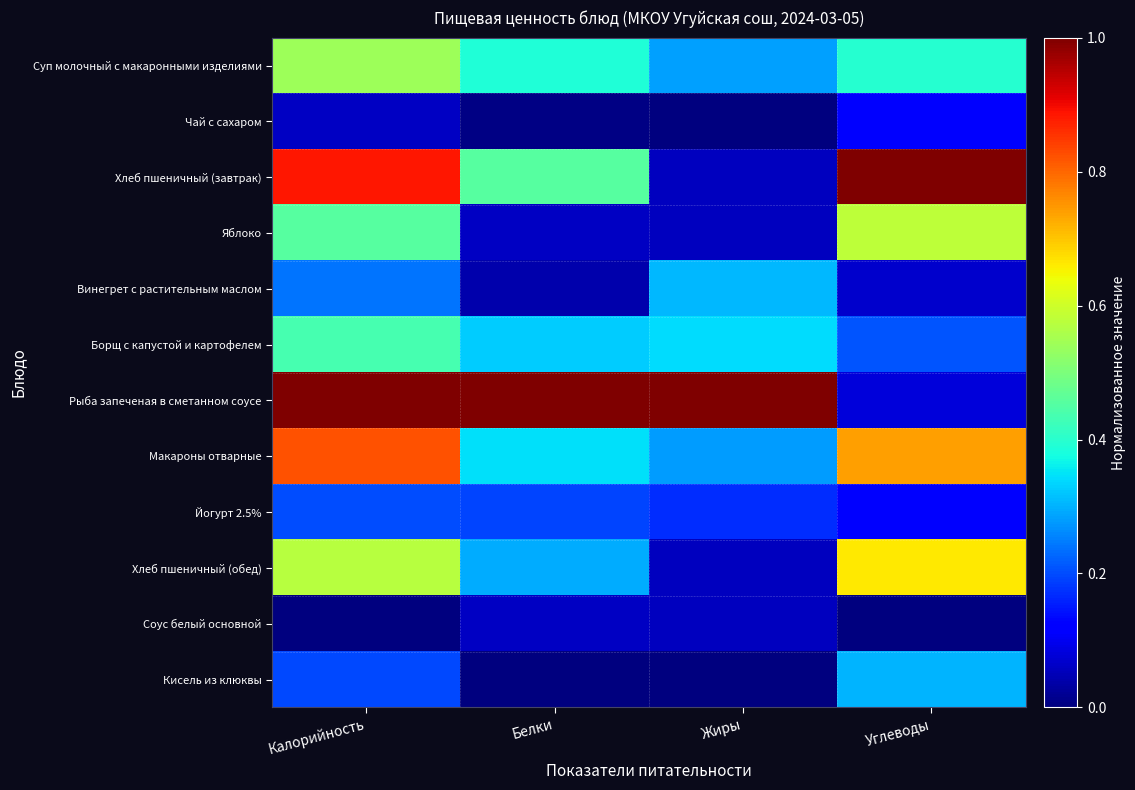

Reading right to left, extract all data points from this chart.

Суп молочный с макаронными изделиями: Углеводы=0.4	Жиры=0.3	Белки=0.4	Калорийность=0.5
Чай с сахаром: Углеводы=0.1	Жиры=0.0	Белки=0.0	Калорийность=0.1
Хлеб пшеничный (завтрак): Углеводы=1.0	Жиры=0.1	Белки=0.5	Калорийность=0.9
Яблоко: Углеводы=0.6	Жиры=0.1	Белки=0.1	Калорийность=0.5
Винегрет с растительным маслом: Углеводы=0.1	Жиры=0.3	Белки=0.0	Калорийность=0.2
Борщ с капустой и картофелем: Углеводы=0.2	Жиры=0.3	Белки=0.3	Калорийность=0.4
Рыба запеченая в сметанном соусе: Углеводы=0.1	Жиры=1.0	Белки=1.0	Калорийность=1.0
Макароны отварные: Углеводы=0.7	Жиры=0.3	Белки=0.3	Калорийность=0.8
Йогурт 2.5%: Углеводы=0.1	Жиры=0.2	Белки=0.2	Калорийность=0.2
Хлеб пшеничный (обед): Углеводы=0.7	Жиры=0.1	Белки=0.3	Калорийность=0.6
Соус белый основной: Углеводы=0.0	Жиры=0.1	Белки=0.1	Калорийность=0.0
Кисель из клюквы: Углеводы=0.3	Жиры=0.0	Белки=0.0	Калорийность=0.2